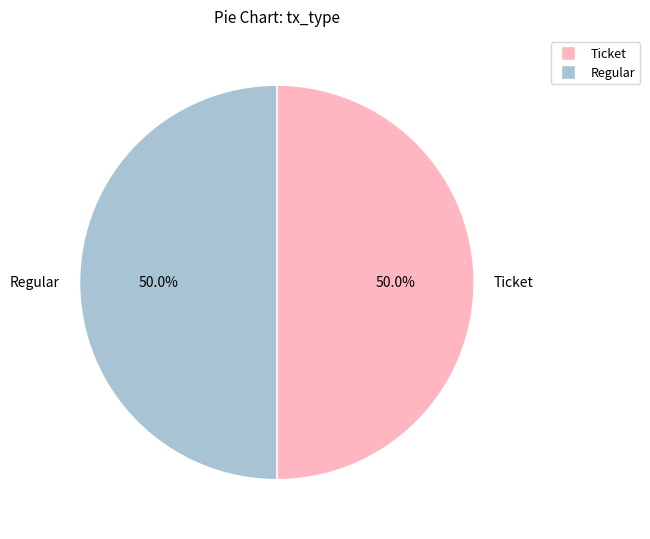

How many segments does this pie chart have?

2